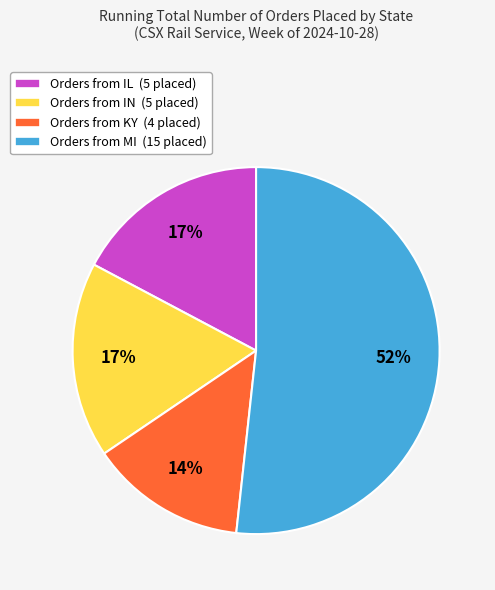

Does any single category account for the majority?

Yes